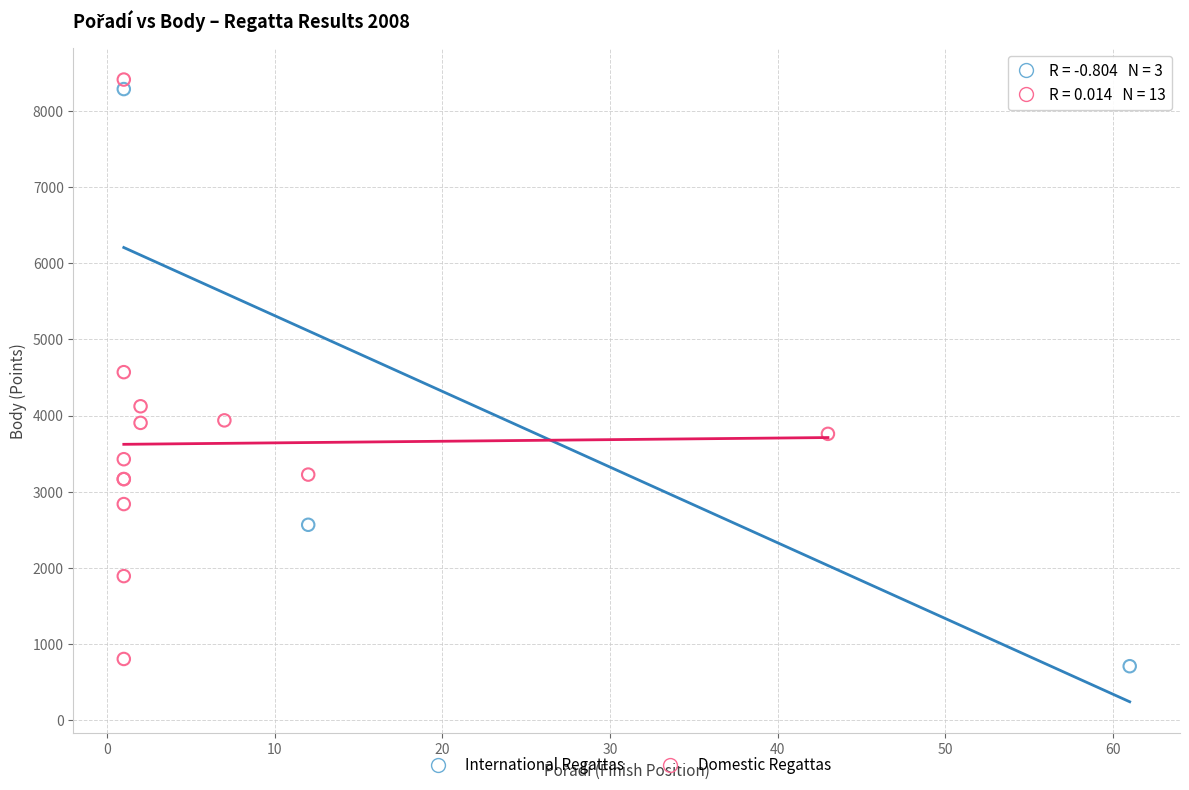

What are all the series names shown in the legend?

International Regattas, Domestic Regattas